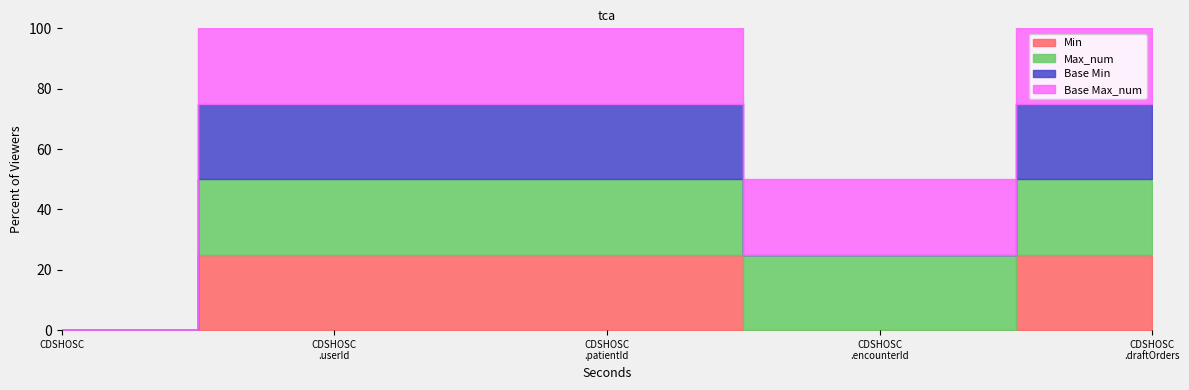

True or false: Min and Max_num intersect in this chart.

False